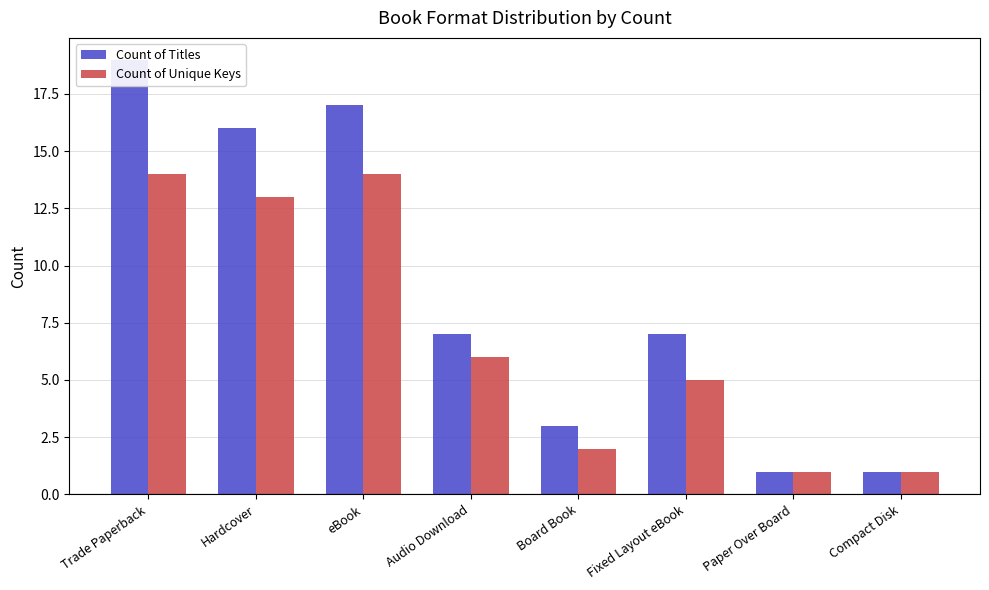

Which category has the highest value in the Count of Unique Keys series?

Trade Paperback